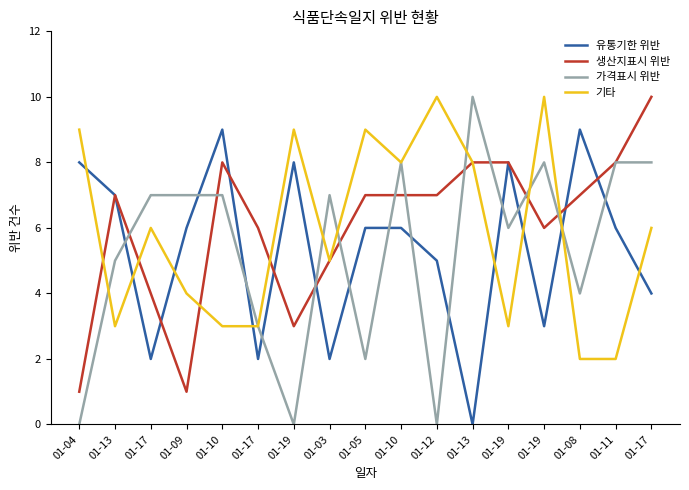

Reading left to right, transcribe all the data shown in this chart.

유통기한 위반: 8	7	2	6	9	2	8	2	6	6	5	0	8	3	9	6	4
생산지표시 위반: 1	7	4	1	8	6	3	5	7	7	7	8	8	6	7	8	10
가격표시 위반: 0	5	7	7	7	3	0	7	2	8	0	10	6	8	4	8	8
기타: 9	3	6	4	3	3	9	5	9	8	10	8	3	10	2	2	6